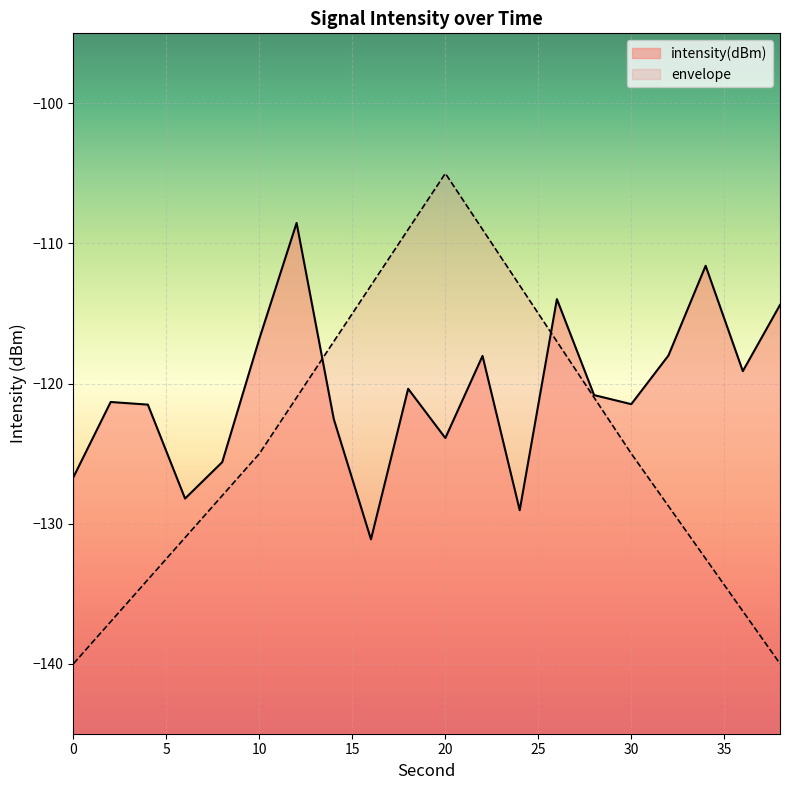

The value at 30 is -121.5. True or false?

True